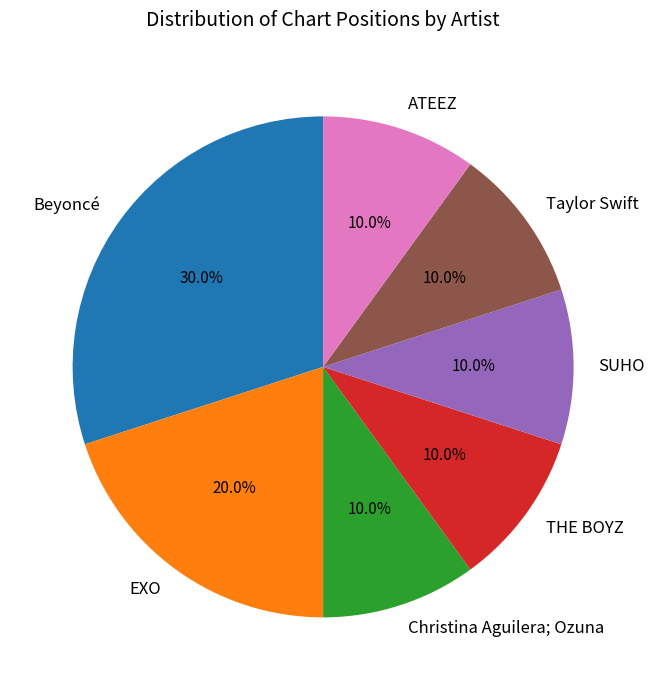

Count the number of slices in the pie.

7